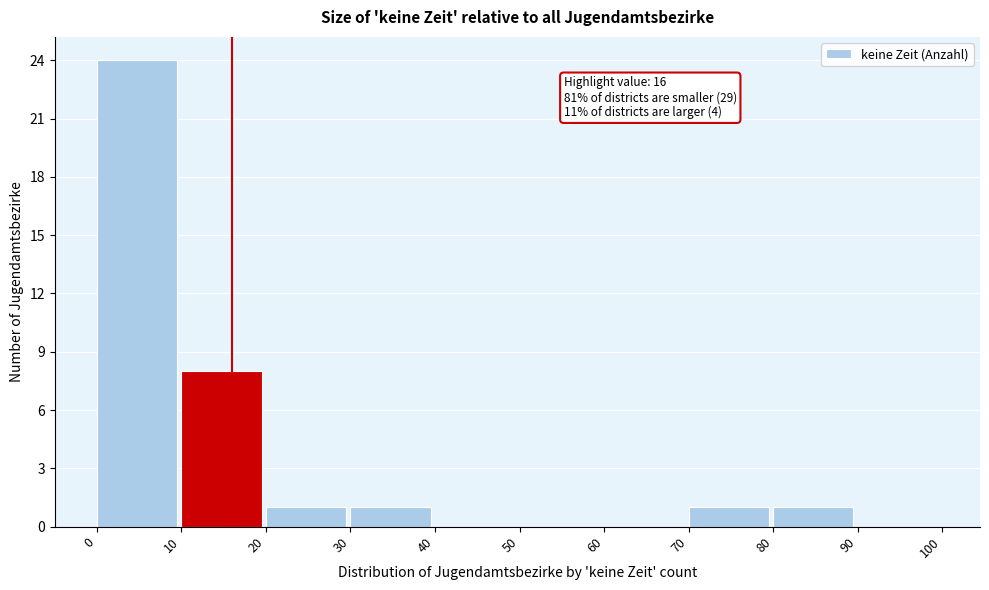

Over which range of the x-axis is the bar tallest?

0 to 10